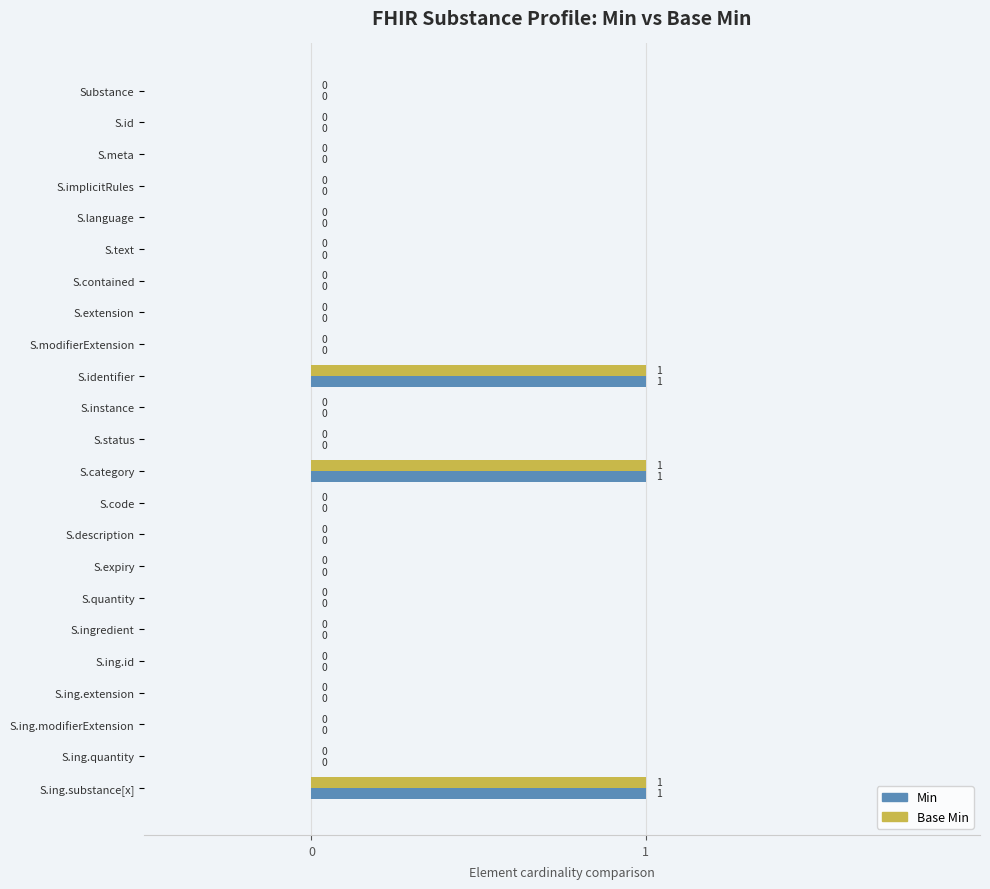

How many data points in Min are above 0?

3